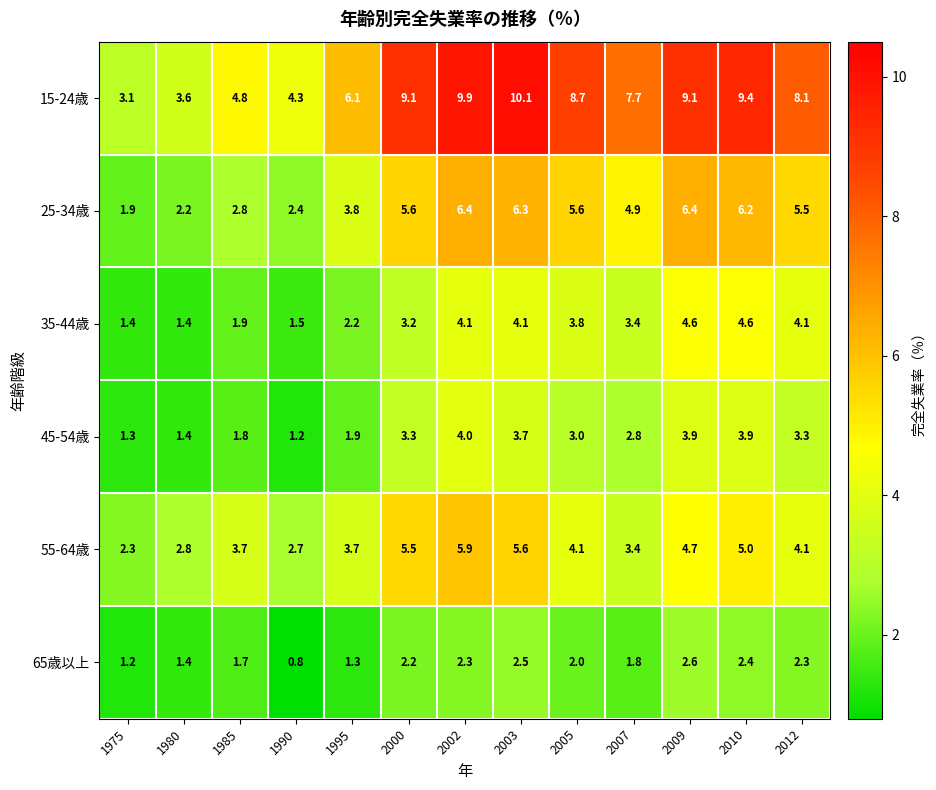

Rank the series at 2005 from highest to lowest value.

15-24歳, 25-34歳, 55-64歳, 35-44歳, 45-54歳, 65歳以上